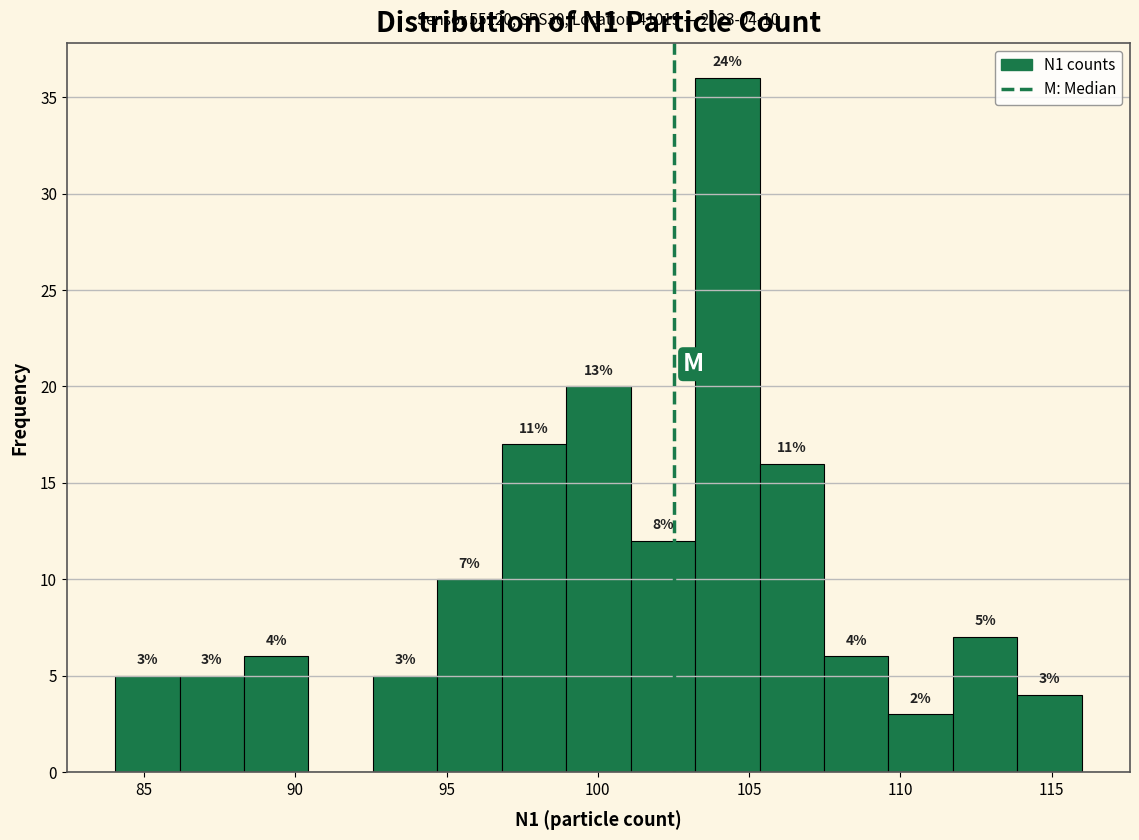

Over which range of the x-axis is the bar tallest?

103.0 to 105.5